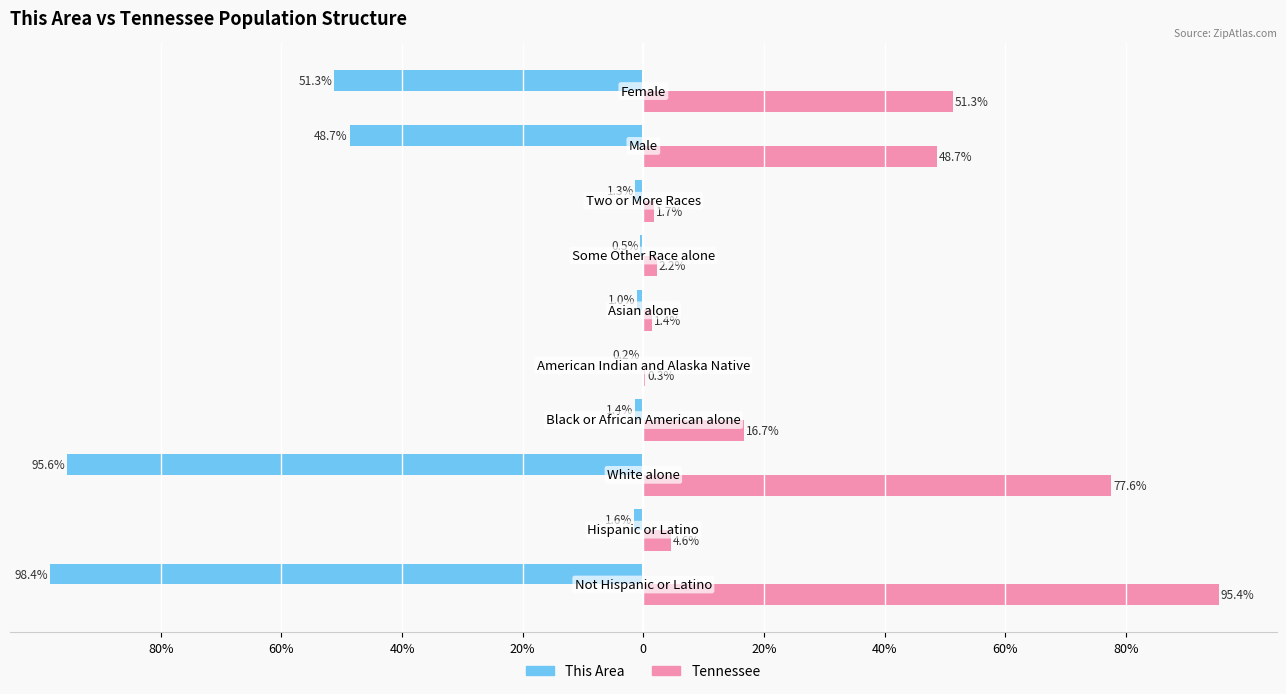

What are all the series names shown in the legend?

This Area, Tennessee